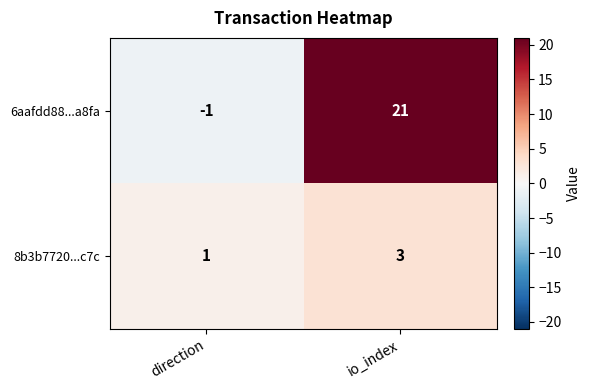

Which series has the largest total across all categories?

6aafdd88...a8fa